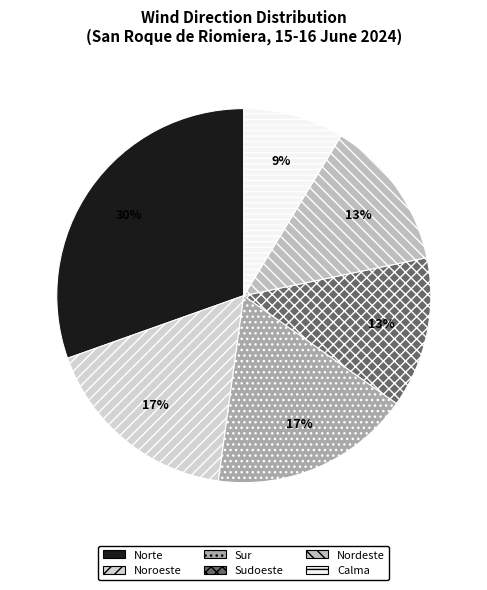

How many segments does this pie chart have?

6